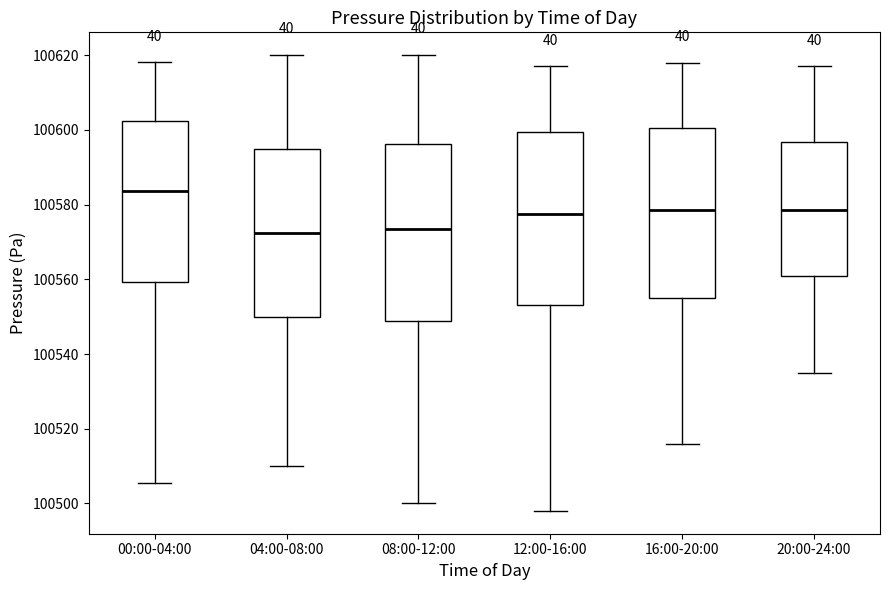

Reading left to right, read every box against the y-axis: the position of its median line, the range the box covers, and the ends of its whiskers. The values are not printed on the chart, so give them approximately, as read against the axis.

00:00-04:00: median 100584, box 100560 to 100602, whiskers 100506 to 100618
04:00-08:00: median 100572, box 100550 to 100596, whiskers 100510 to 100620
08:00-12:00: median 100574, box 100548 to 100596, whiskers 100500 to 100620
12:00-16:00: median 100578, box 100554 to 100600, whiskers 100498 to 100618
16:00-20:00: median 100578, box 100556 to 100600, whiskers 100516 to 100618
20:00-24:00: median 100578, box 100560 to 100596, whiskers 100536 to 100618